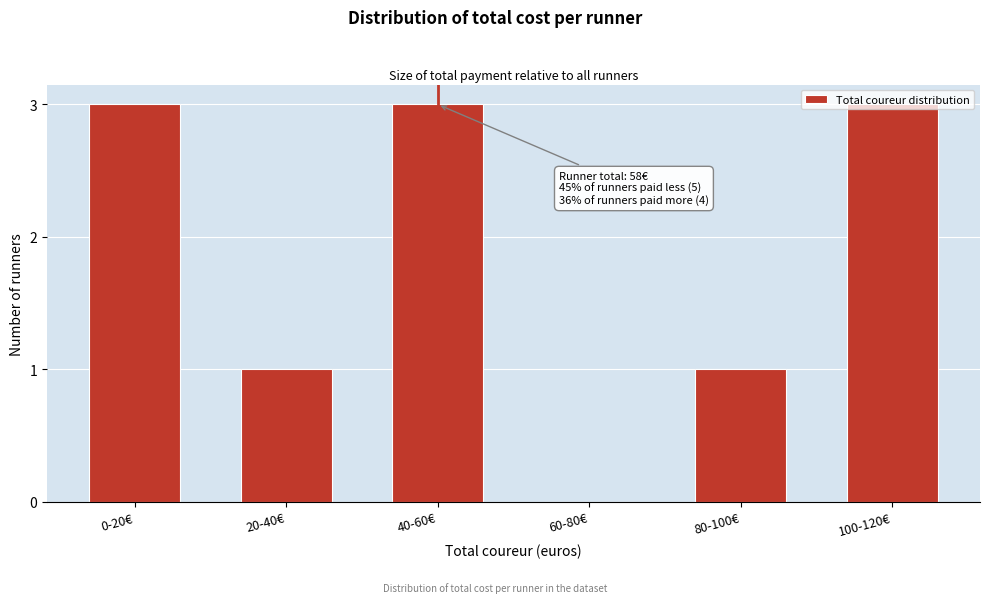

What is the maximum value shown in the chart?

3